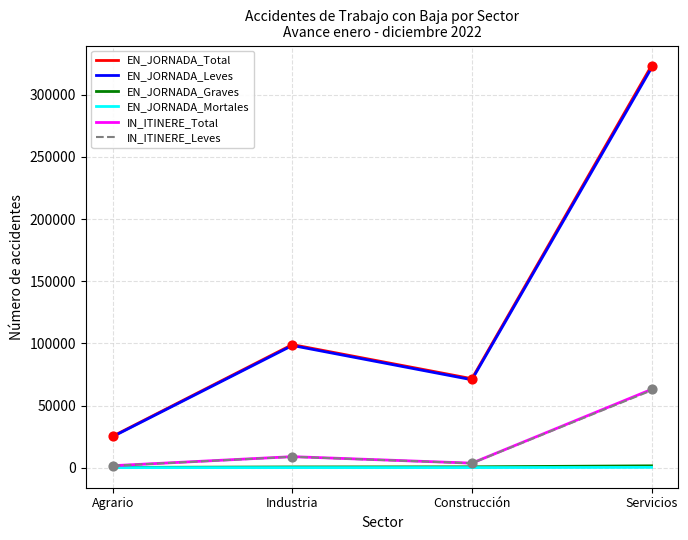

Is the value of EN_JORNADA_Mortales at Construcción greater than the value of IN_ITINERE_Total at Industria?

No